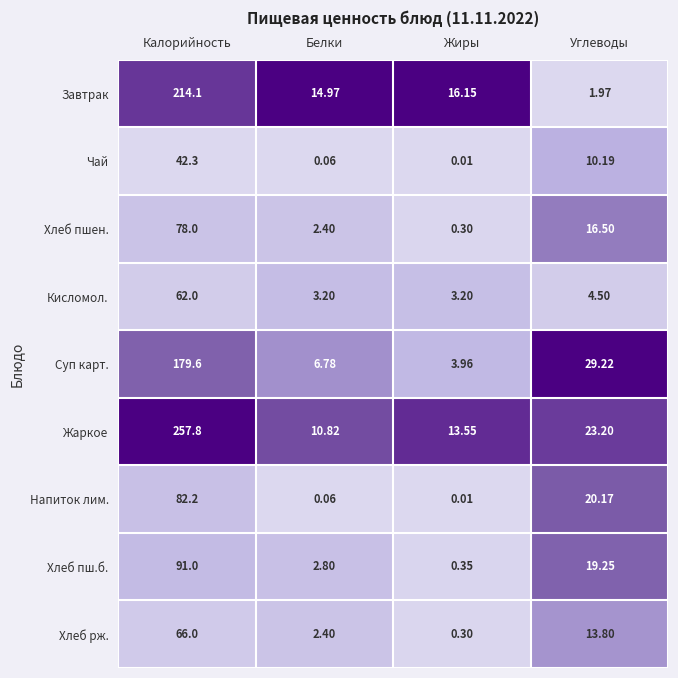

List the labels in order of Хлеб пш.б. value, largest first.

Калорийность, Углеводы, Белки, Жиры